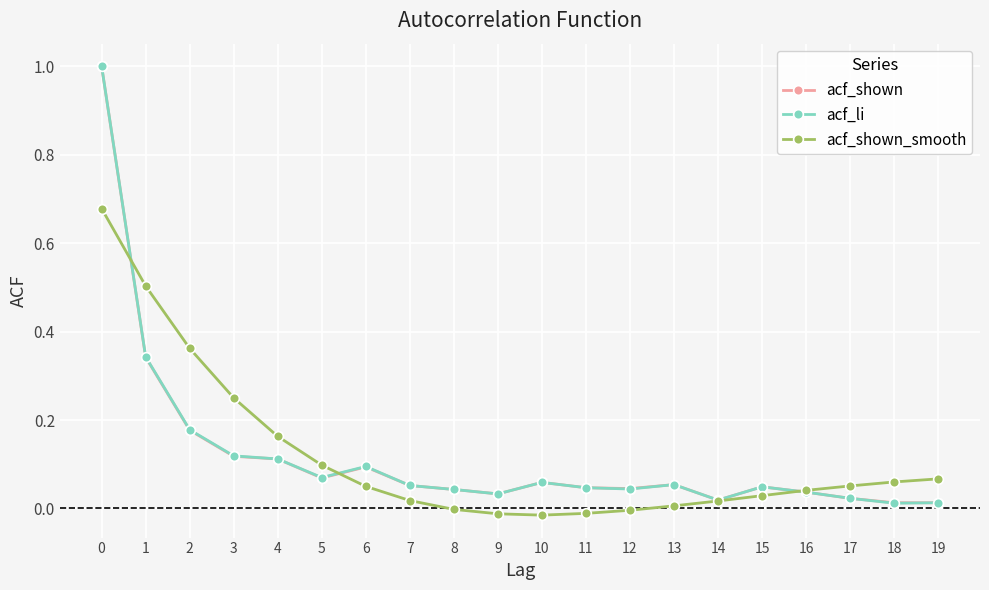

Between 1 and 8, which series saw the biggest shift?

acf_shown_smooth